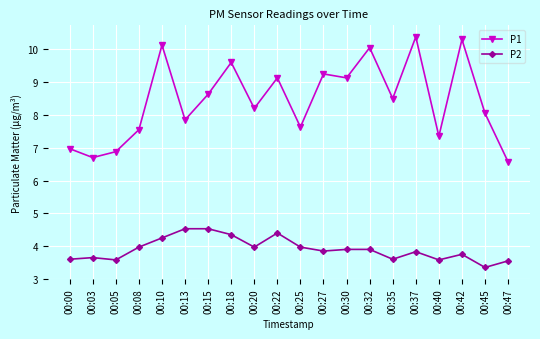

Which category has the highest value across all series?

00:37